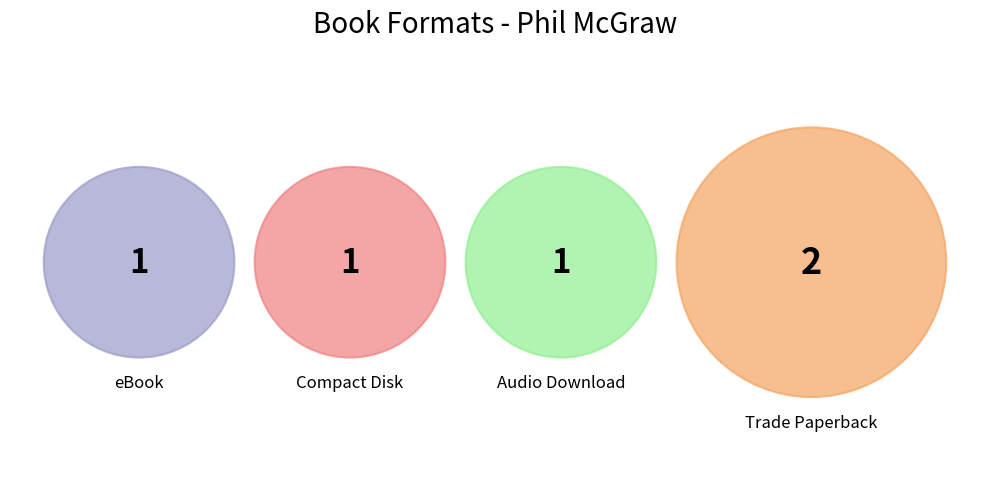

To the nearest percent, what is the difference between the largest and smallest slice percentages?

20%